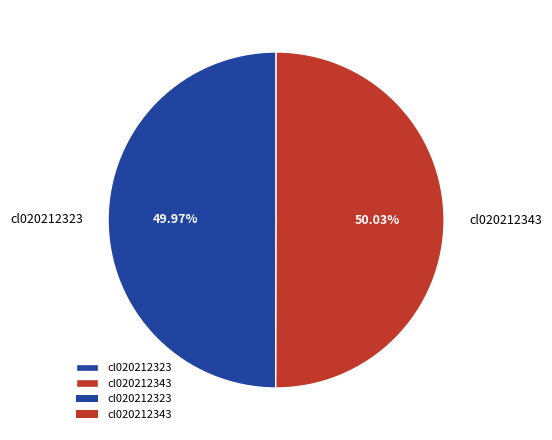

How many segments does this pie chart have?

2